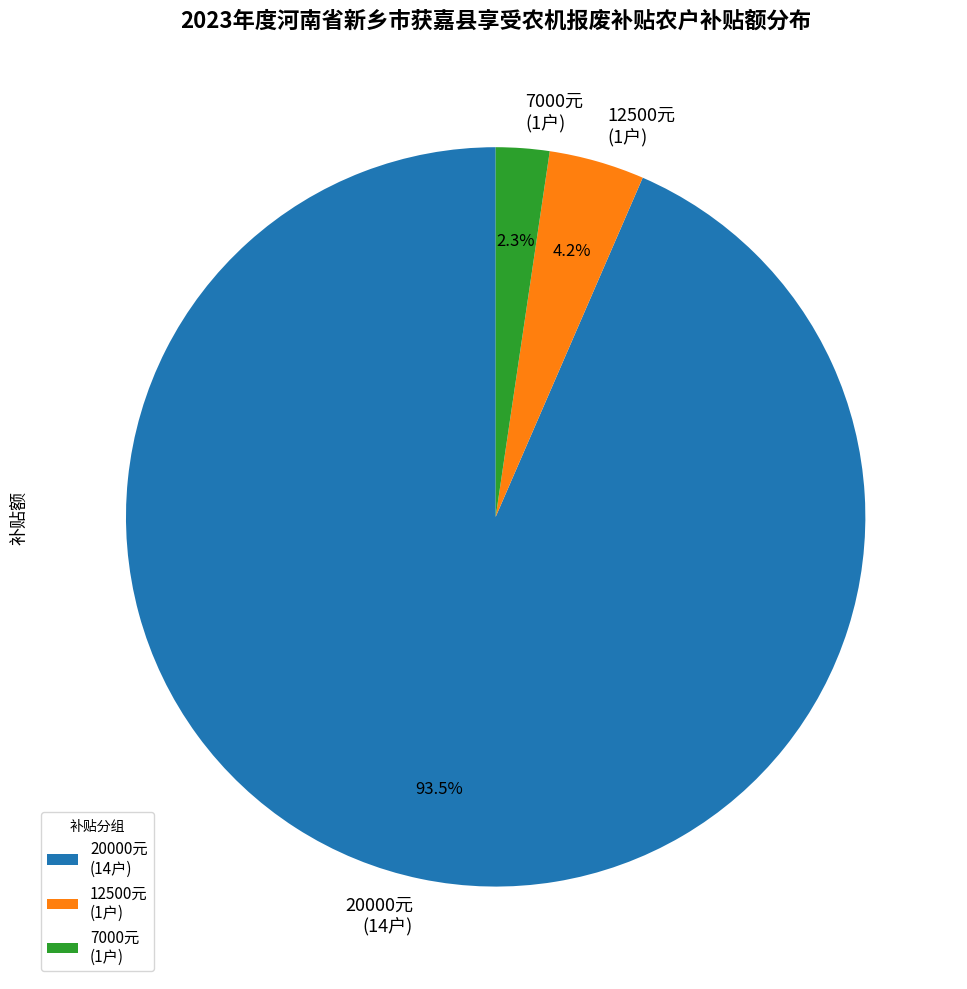

Rank the categories by value from highest to lowest.

20000元 (14户), 12500元 (1户), 7000元 (1户)